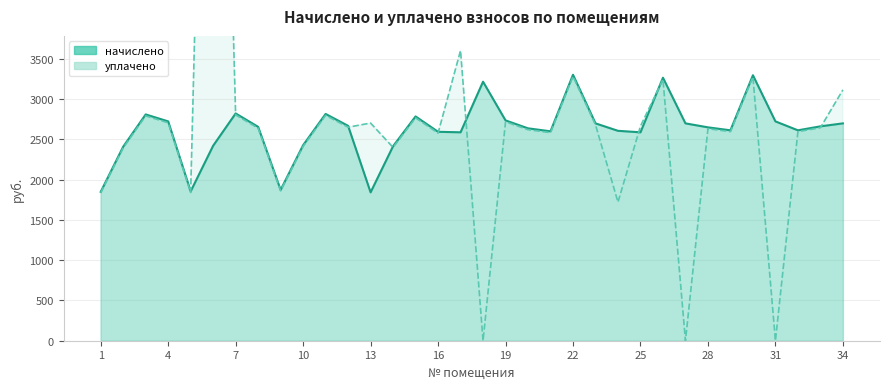

Reading right to left, transcribe all the data shown in this chart.

начислено: 34=2696.3	33=2659.4	32=2610.1	31=2720.9	30=3293.5	29=2610.1	28=2647.1	27=2696.3	26=3262.7	25=2585.5	24=2604.0	23=2696.3	22=3299.6	21=2597.8	20=2634.8	19=2733.2	18=3213.4	17=2585.5	16=2591.7	15=2782.5	14=2413.1	13=1840.6	12=2665.6	11=2813.3	10=2425.4	9=1871.4	8=2653.3	7=2819.5	6=2419.3	5=1853.0	4=2720.9	3=2807.2	2=2407.0	1=1846.8
уплачено: 34=3111.6	33=2642.5	32=2593.6	31=0.0	30=3272.6	29=2593.6	28=2630.3	27=0.0	26=3242.0	25=2661.4	24=1719.5	23=2679.3	22=3278.7	21=2581.4	20=2618.1	19=2715.9	18=0.0	17=3600.0	16=2575.3	15=2764.9	14=2397.8	13=2700.0	12=2648.7	11=2795.5	10=2410.1	9=1859.5	8=2636.4	7=2801.6	6=12920.3	5=1838.4	4=2703.7	3=2789.4	2=2391.8	1=1835.1